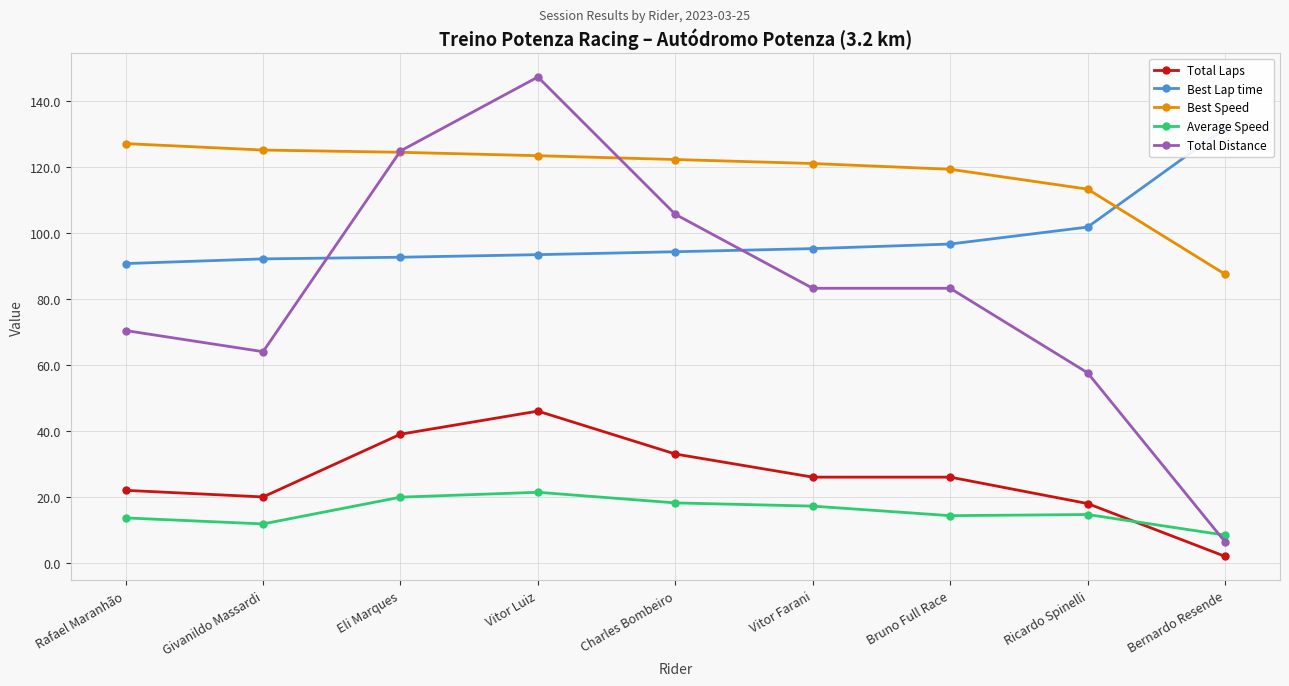

Reading right to left, extract all data points from this chart.

Total Laps: Bernardo Resende=2.0	Ricardo Spinelli=18.0	Bruno Full Race=26.0	Vitor Farani=26.0	Charles Bombeiro=33.0	Vitor Luiz=46.0	Eli Marques=39.0	Givanildo Massardi=20.0	Rafael Maranhão=22.0
Best Lap time: Bernardo Resende=131.7	Ricardo Spinelli=101.7	Bruno Full Race=96.6	Vitor Farani=95.2	Charles Bombeiro=94.3	Vitor Luiz=93.4	Eli Marques=92.6	Givanildo Massardi=92.1	Rafael Maranhão=90.7
Best Speed: Bernardo Resende=87.5	Ricardo Spinelli=113.2	Bruno Full Race=119.3	Vitor Farani=121.0	Charles Bombeiro=122.2	Vitor Luiz=123.4	Eli Marques=124.4	Givanildo Massardi=125.1	Rafael Maranhão=127.0
Average Speed: Bernardo Resende=8.4	Ricardo Spinelli=14.7	Bruno Full Race=14.3	Vitor Farani=17.2	Charles Bombeiro=18.2	Vitor Luiz=21.4	Eli Marques=19.9	Givanildo Massardi=11.8	Rafael Maranhão=13.7
Total Distance: Bernardo Resende=6.4	Ricardo Spinelli=57.6	Bruno Full Race=83.2	Vitor Farani=83.2	Charles Bombeiro=105.6	Vitor Luiz=147.2	Eli Marques=124.8	Givanildo Massardi=64.0	Rafael Maranhão=70.4